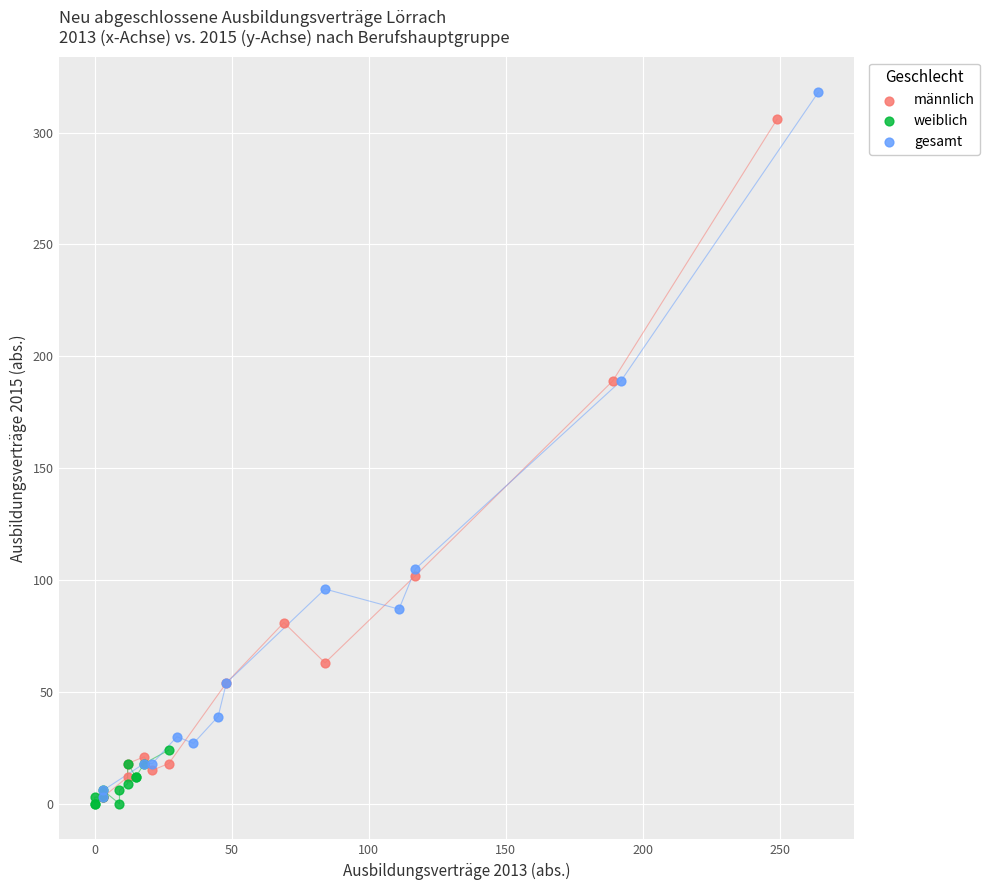

Which series has the widest spread of Y values?

gesamt